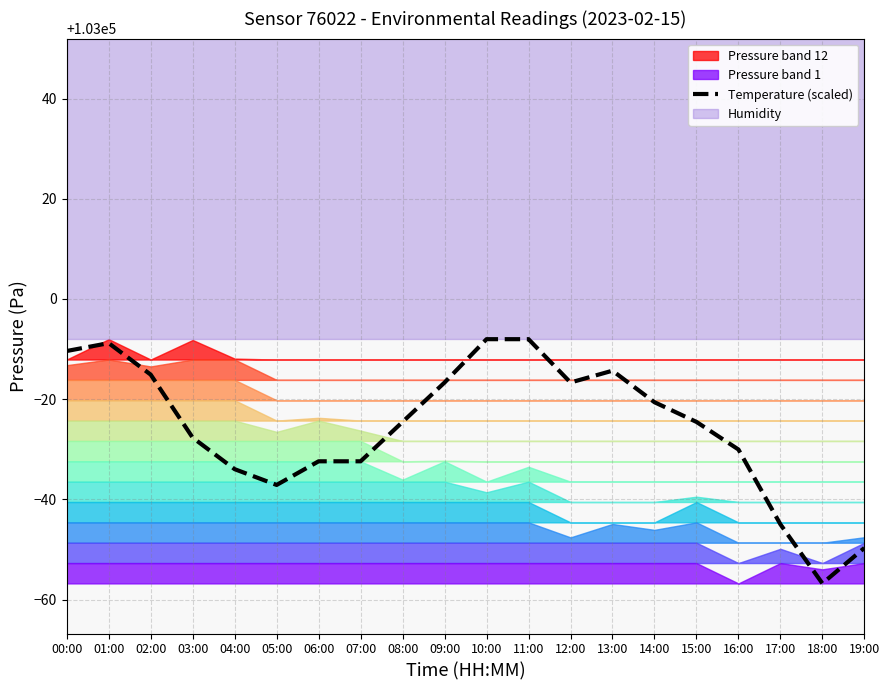

Rank the categories by value from lowest to highest.

18:00, 19:00, 17:00, 05:00, 04:00, 06:00, 07:00, 16:00, 03:00, 08:00, 15:00, 14:00, 09:00, 12:00, 02:00, 13:00, 00:00, 01:00, 10:00, 11:00